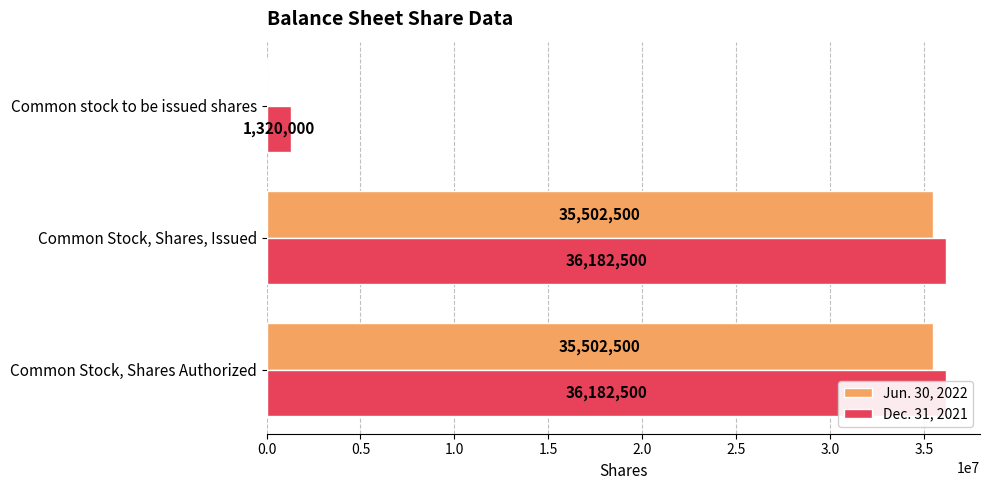

Is the value of Dec. 31, 2021 at Common stock to be issued shares greater than the value of Jun. 30, 2022 at Common stock to be issued shares?

Yes